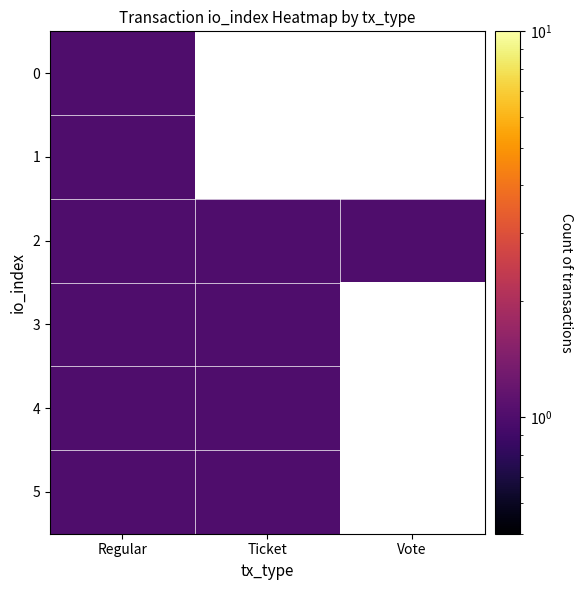

What is the difference between the highest and lowest values at 0?

1